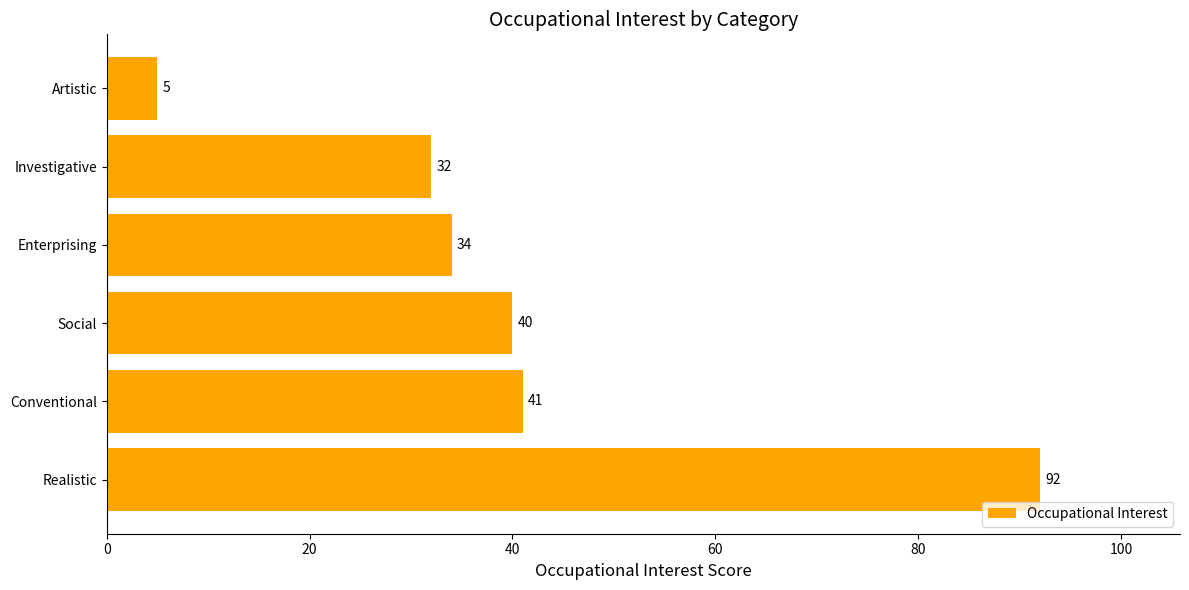

Are the bars grouped side by side (vs. stacked)?

No